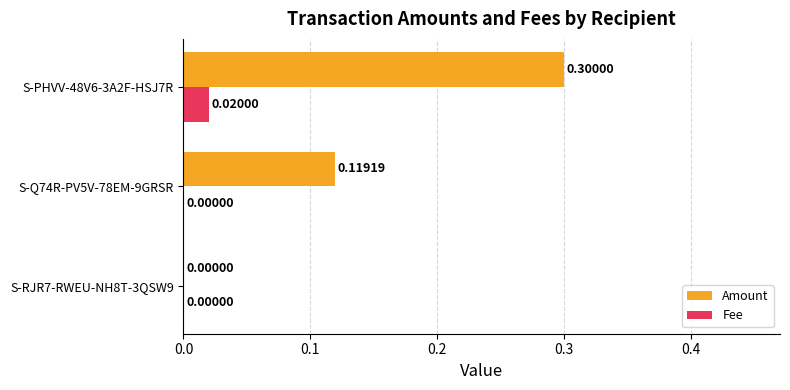

What is the sum of the Amount values at S-PHVV-48V6-3A2F-HSJ7R and S-RJR7-RWEU-NH8T-3QSW9?

0.3